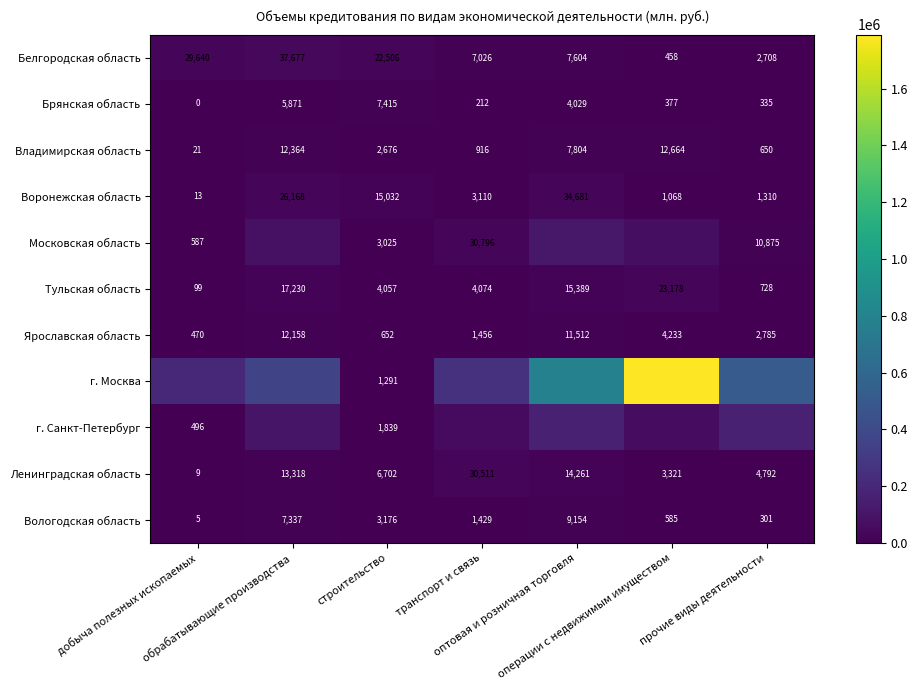

Is it true that Брянская область equals 210 at прочие виды деятельности?

False